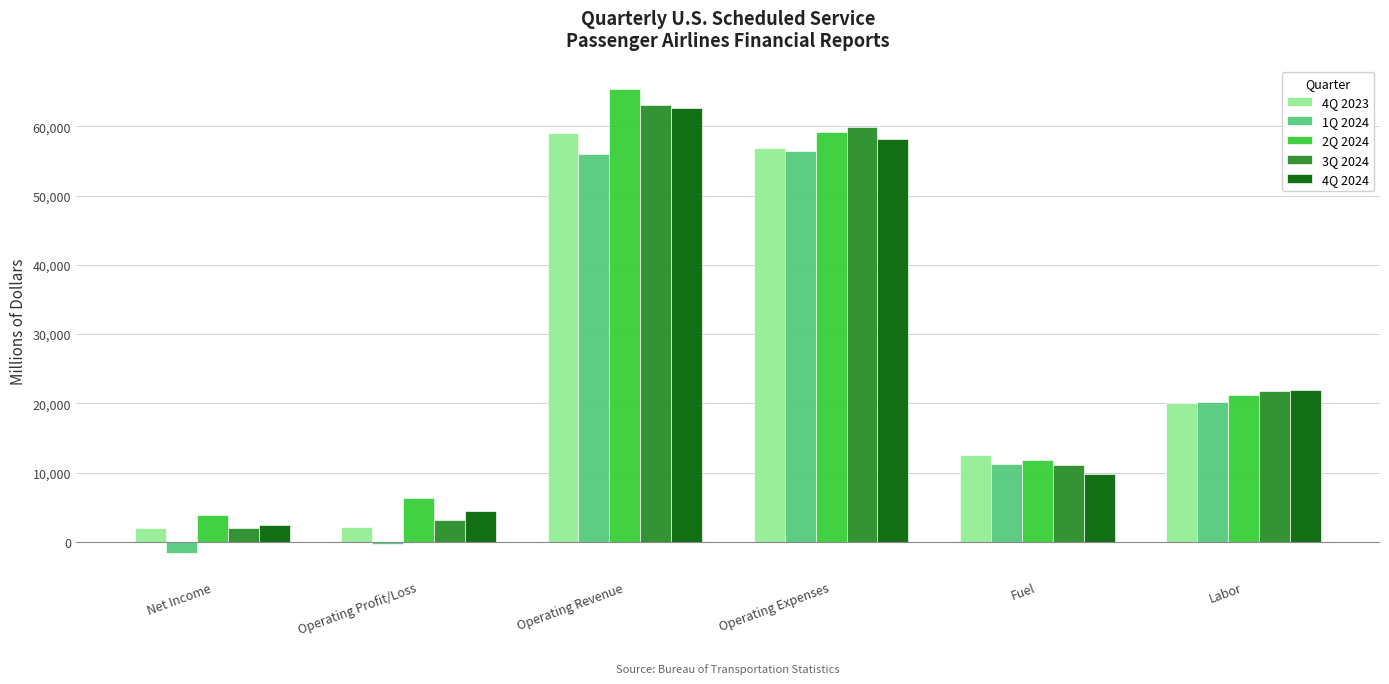

What is the difference between the maximum and second lowest values in the 3Q 2024 series?

59926.8